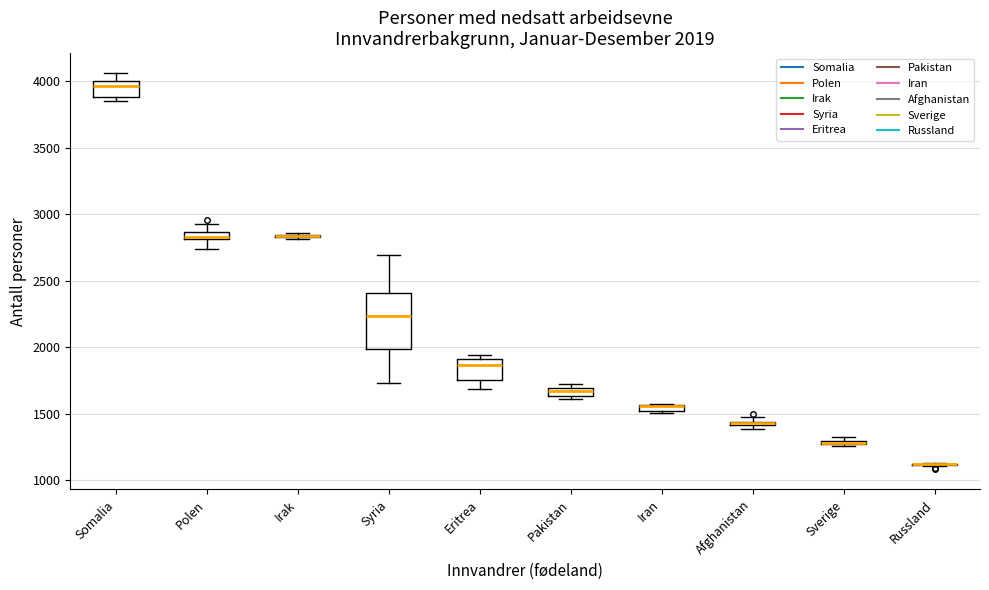

Which box is the tallest, from its lower edge to its upper edge?

Syria